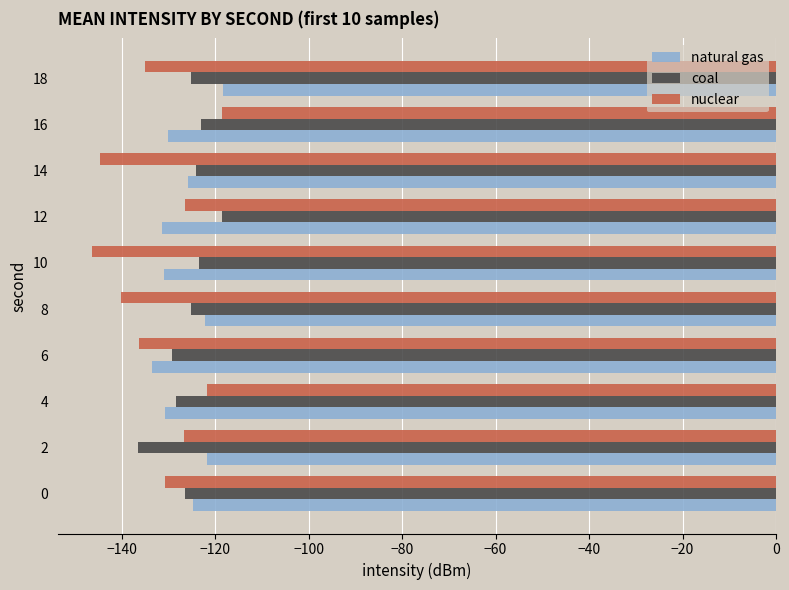

What is the total value across all series at 16?

-371.5